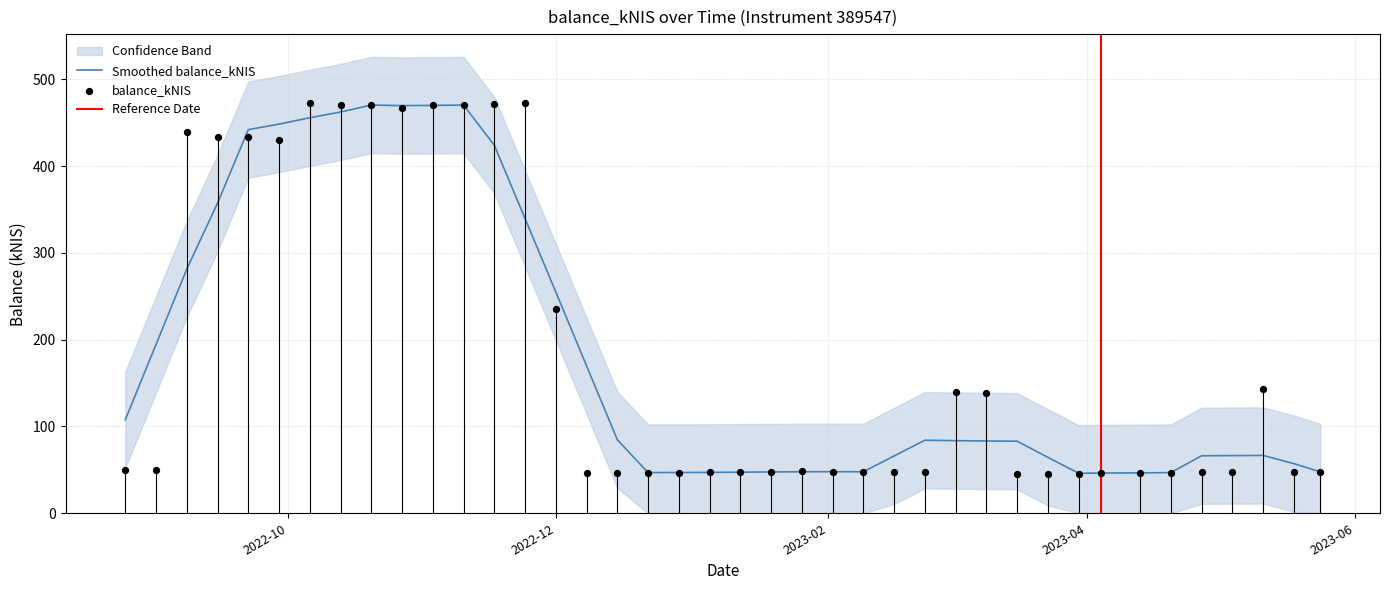

Approximately how many times larger is the value at 2022-10-27 compared to 2023-04-27?

9.9